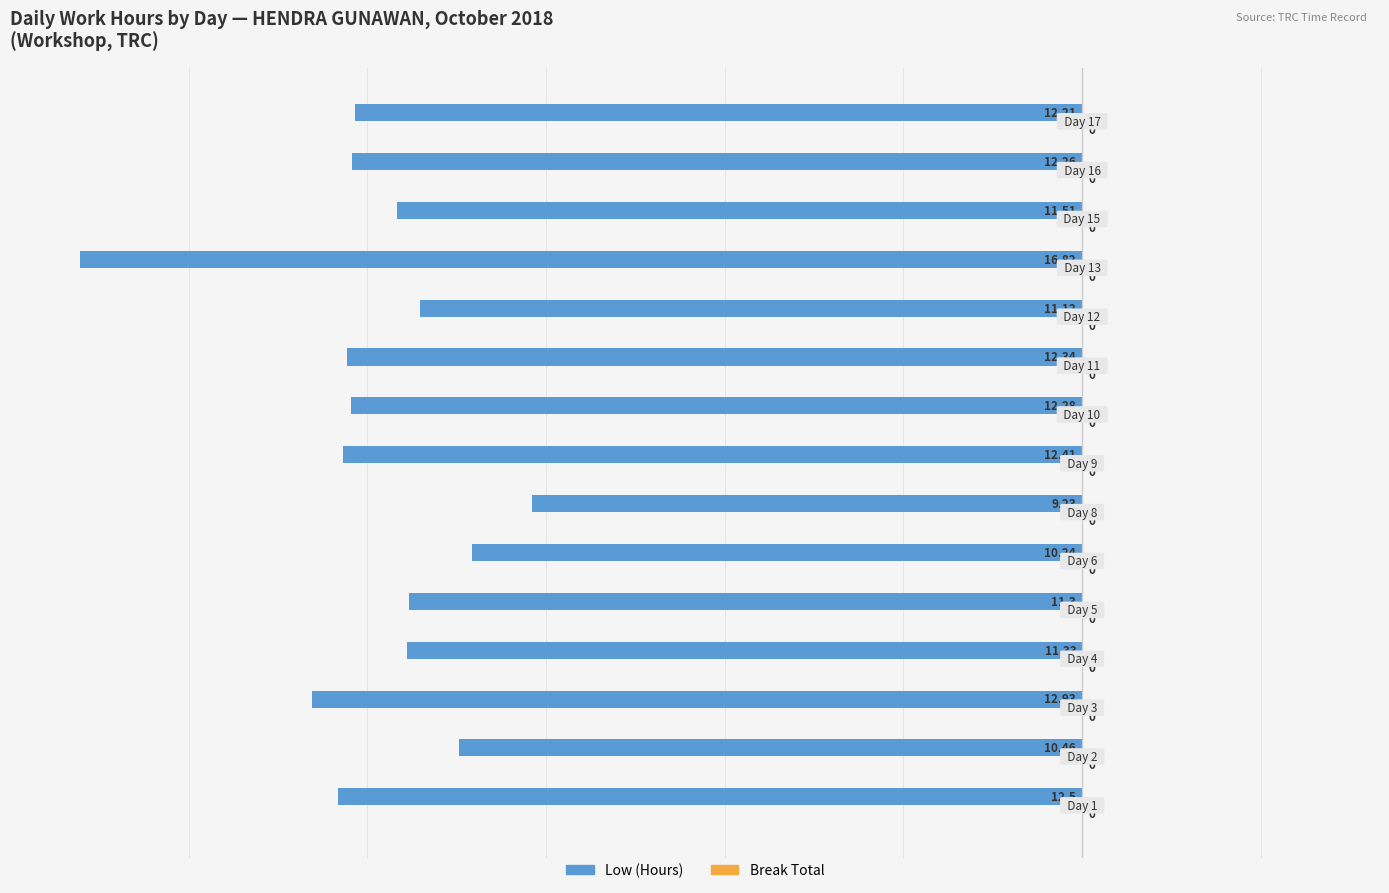

Does the chart contain any negative values?

Yes